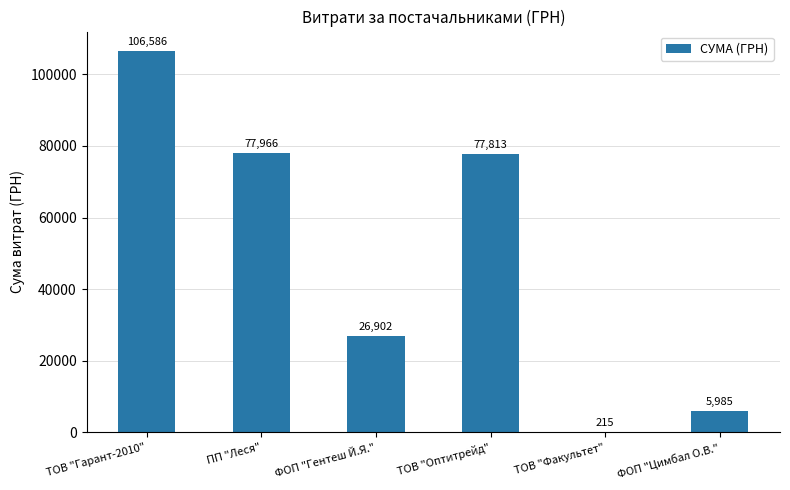

Count the number of data series in this chart.

1